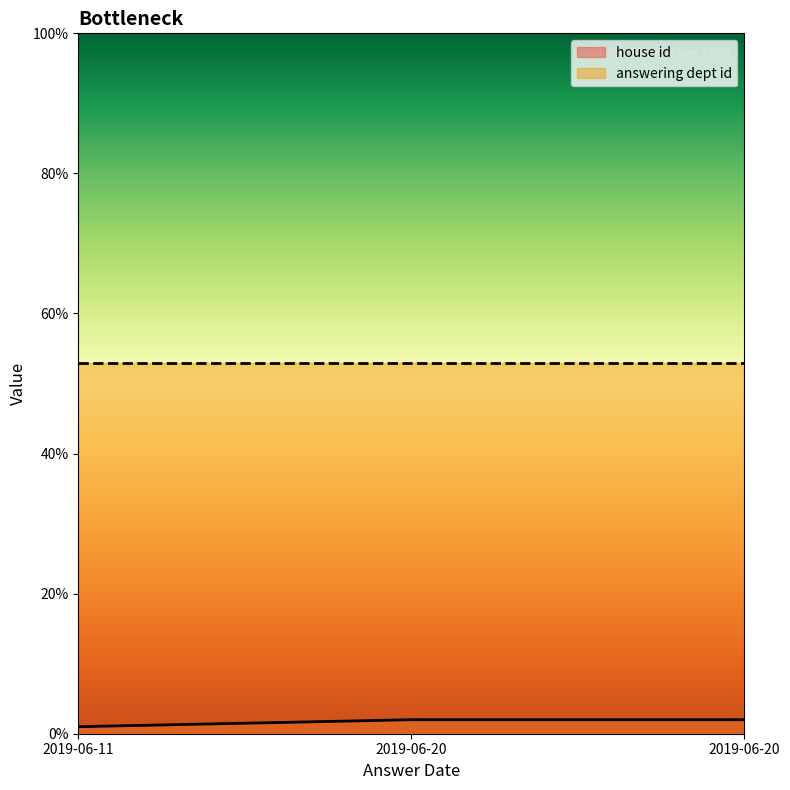

At which category does the chart reach its peak across all series?

2019-06-20